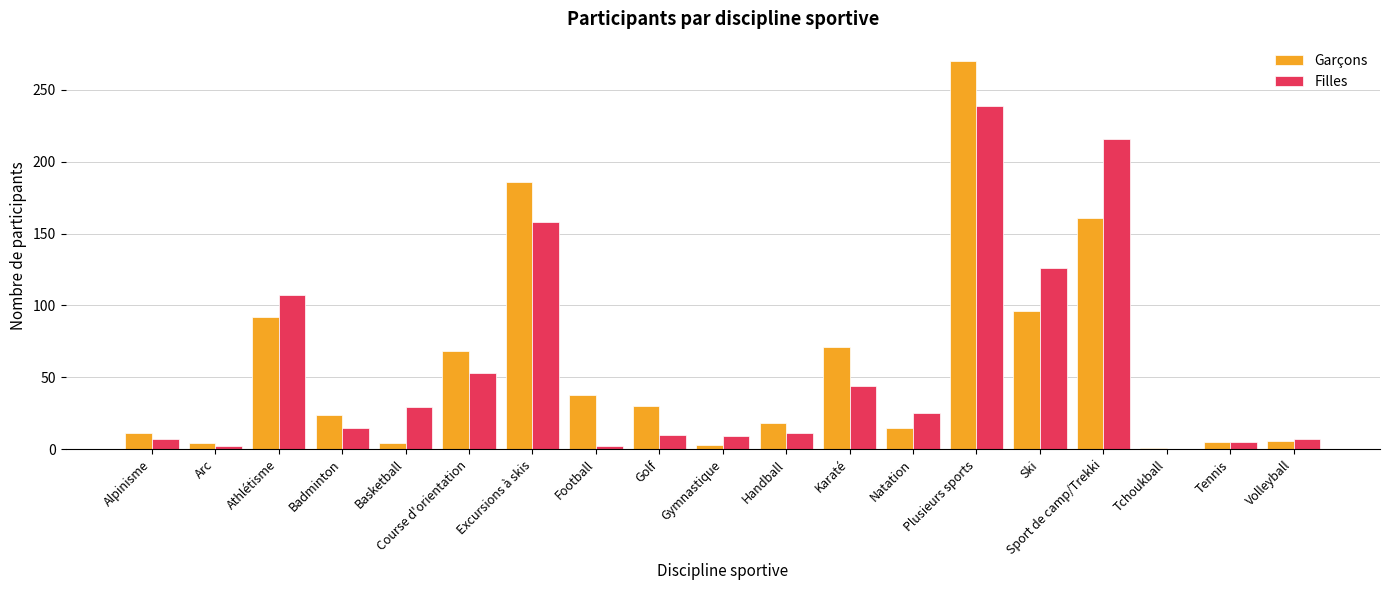

At which label is Garçons closest to 135?

Sport de camp/Trekki